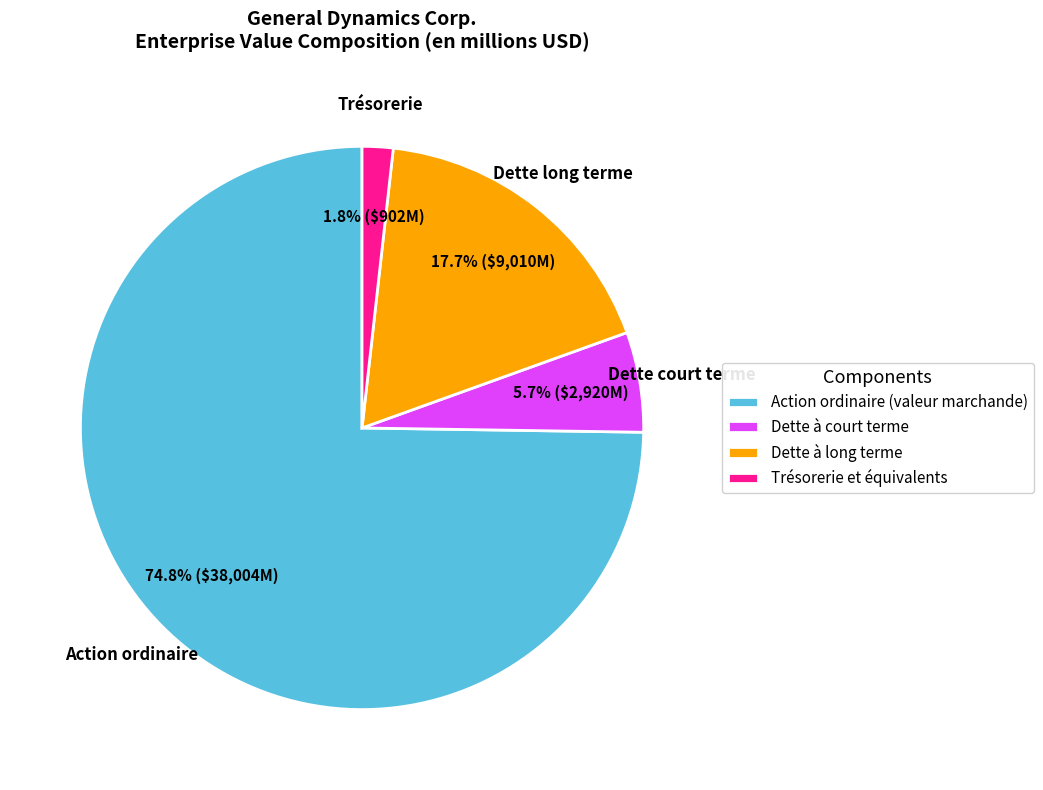

What percentage is the Action ordinaire (valeur marchande) slice, to the nearest percent?

75%